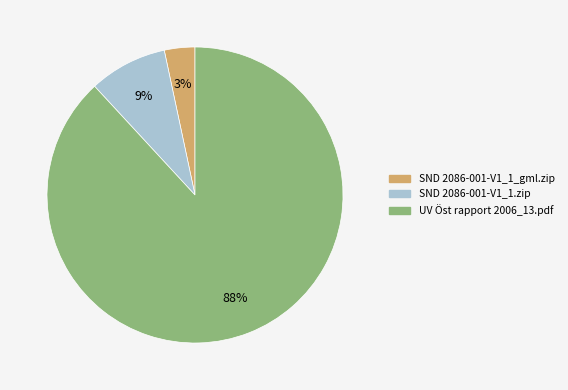

Rank the categories by value from lowest to highest.

SND 2086-001-V1_1_gml.zip, SND 2086-001-V1_1.zip, UV Öst rapport 2006_13.pdf